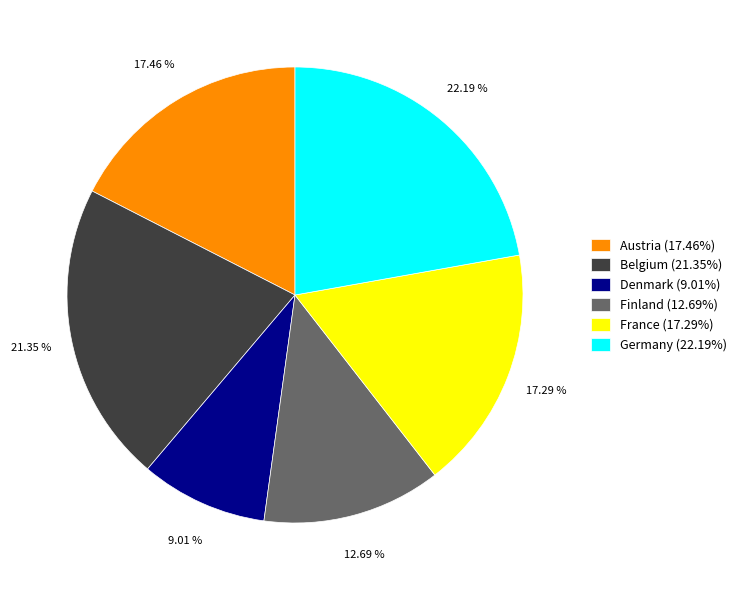

Do Denmark (9.01%) and Finland (12.69%) together represent more than half of the pie?

No